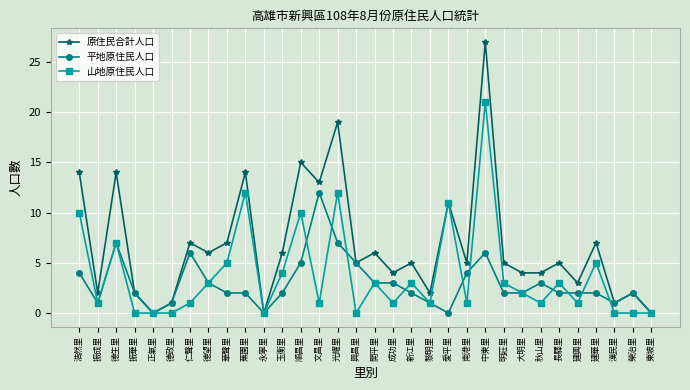

Which series has the widest spread of values?

原住民合計人口